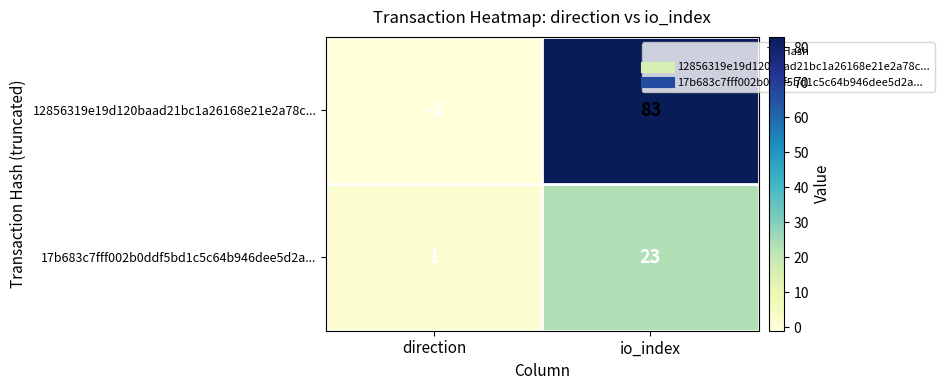

At which label is 17b683c7fff002b0ddf5bd1c5c64b946dee5d2a... closest to 12?

direction